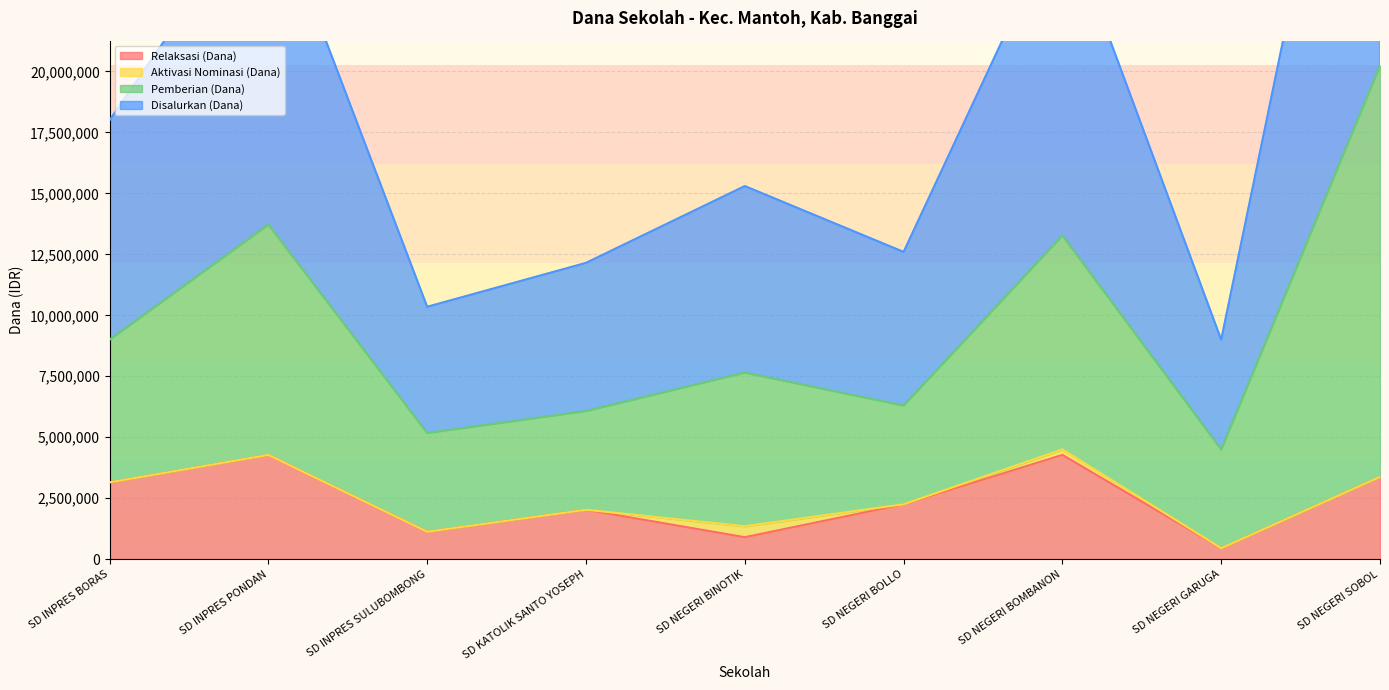

Is it true that Relaksasi (Dana) equals 993849 at SD NEGERI SOBOL?

False